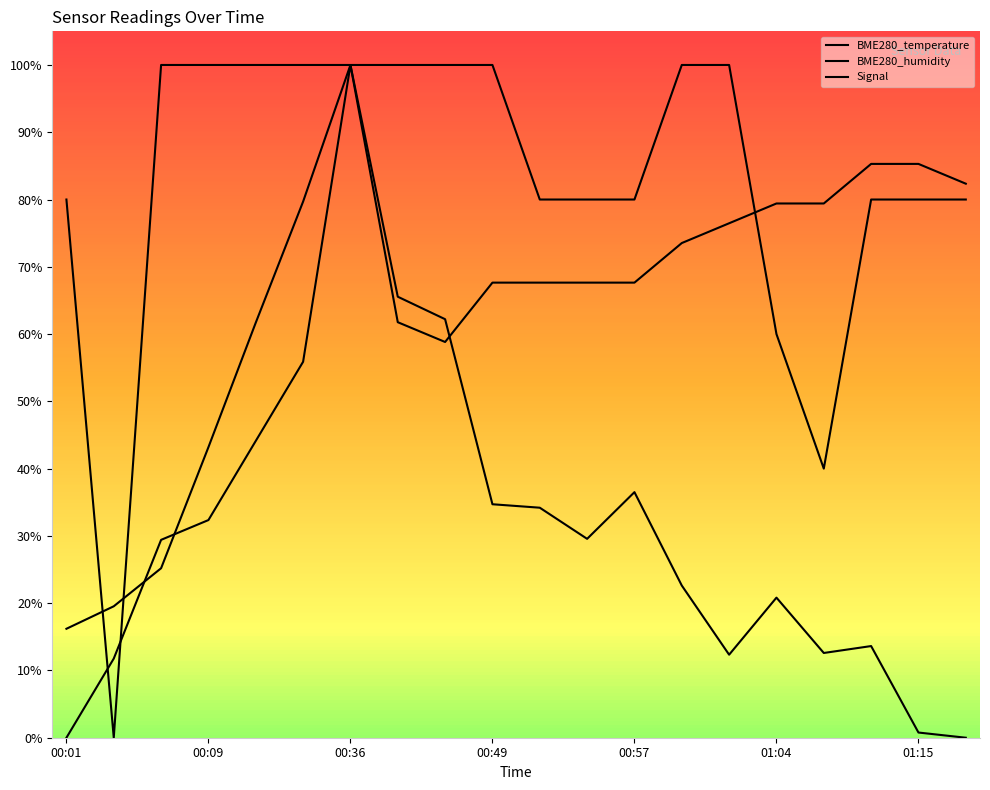

Does the chart have visible grid lines?

No